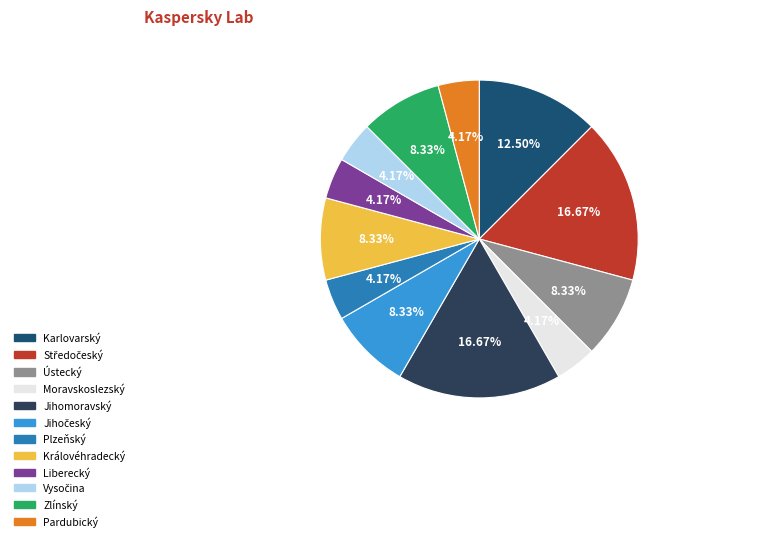

To the nearest percent, what is the average slice percentage?

8%